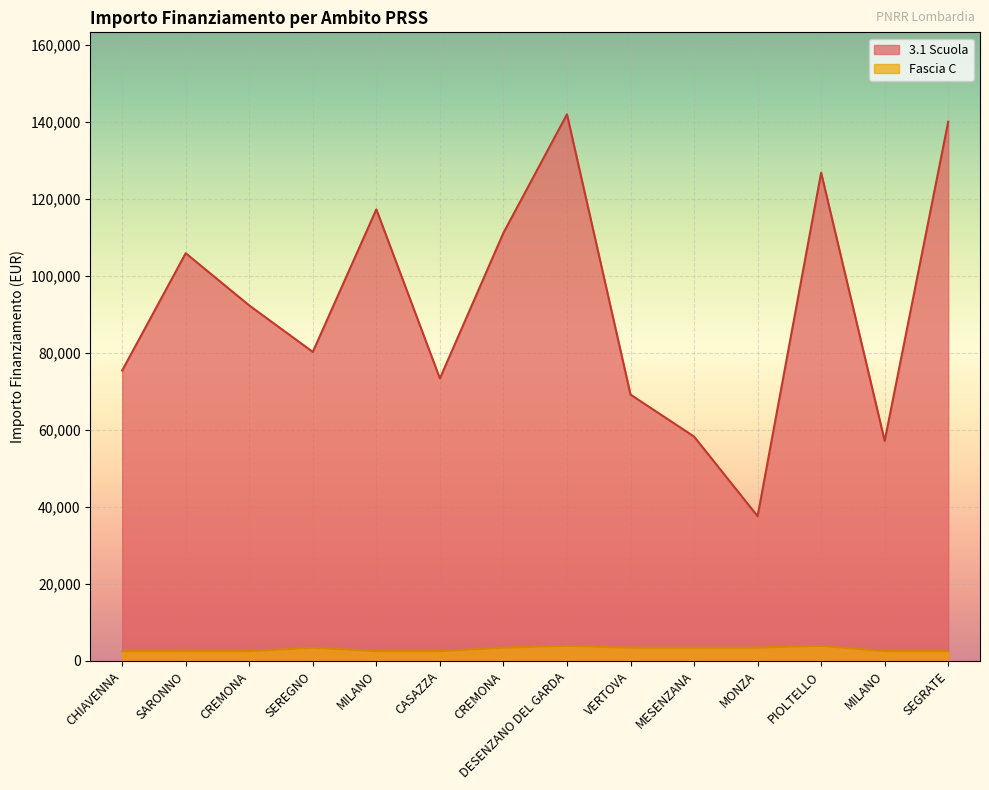

Reading left to right, list all the values displayed in this chart.

3.1 Scuola: CHIAVENNA=75442.6	SARONNO=105915.0	CREMONA=92341.9	SEREGNO=80270.1	MILANO=117311.1	CASAZZA=73375.7	CREMONA=111198.7	DESENZANO DEL GARDA=142004.3	VERTOVA=69180.1	MESENZANA=58273.5	MONZA=37577.6	PIOLTELLO=126823.9	MILANO=57143.9	SEGRATE=140087.5
Fascia C: CHIAVENNA=2498.0	SARONNO=2498.0	CREMONA=2498.0	SEREGNO=3413.0	MILANO=2498.0	CASAZZA=2498.0	CREMONA=3413.0	DESENZANO DEL GARDA=3903.0	VERTOVA=3413.0	MESENZANA=3413.0	MONZA=3413.0	PIOLTELLO=3903.0	MILANO=2498.0	SEGRATE=2498.0